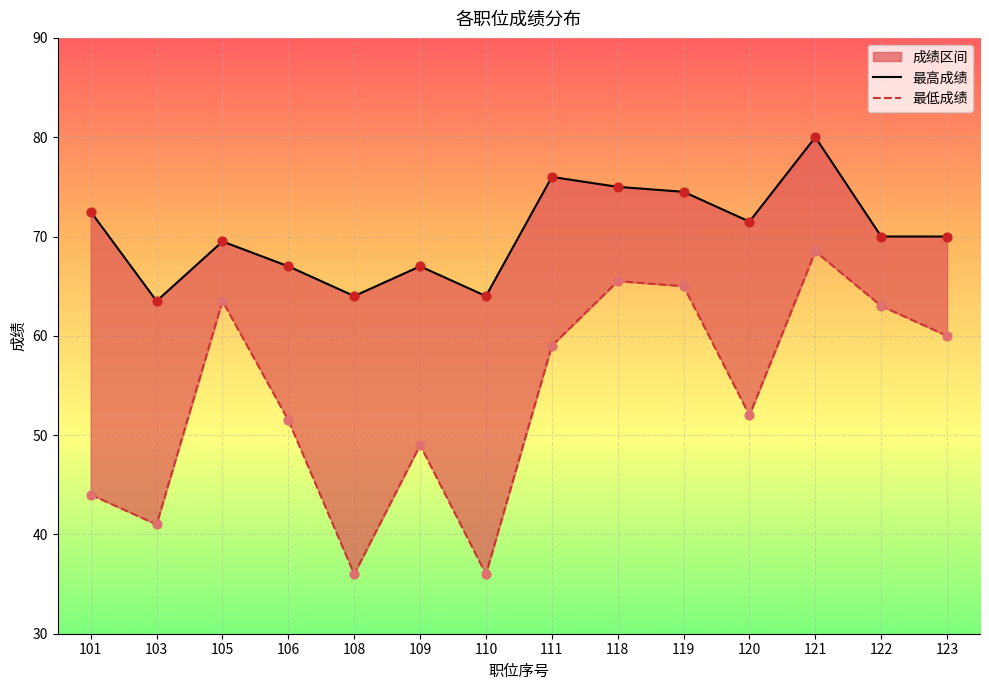

At which category is the sum across all series the highest?

121